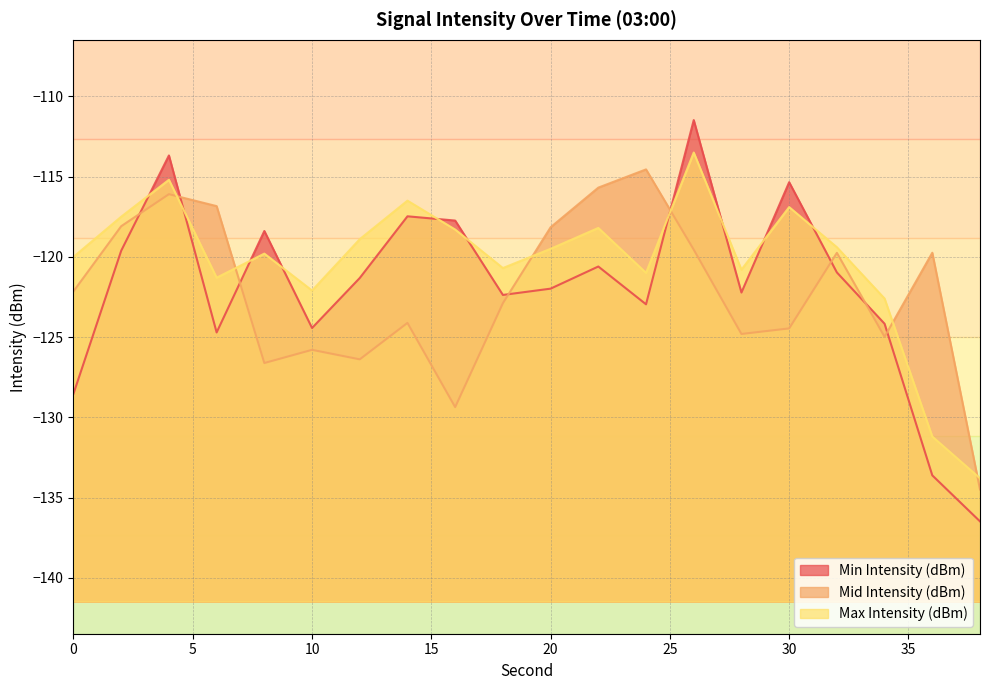

What is the maximum value shown in the chart?

-111.5